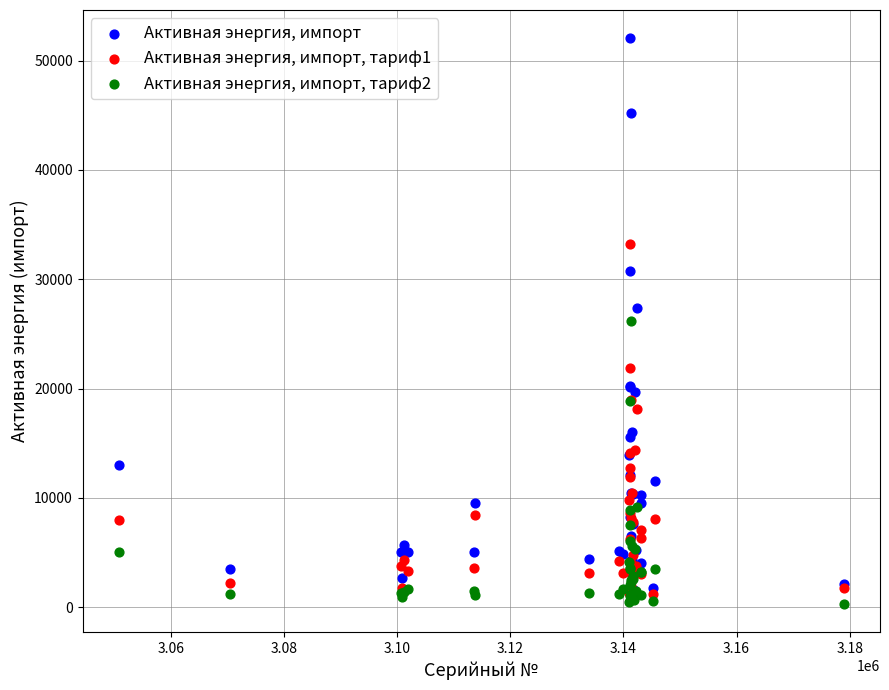

Which series contains the highest Y value?

Активная энергия, импорт